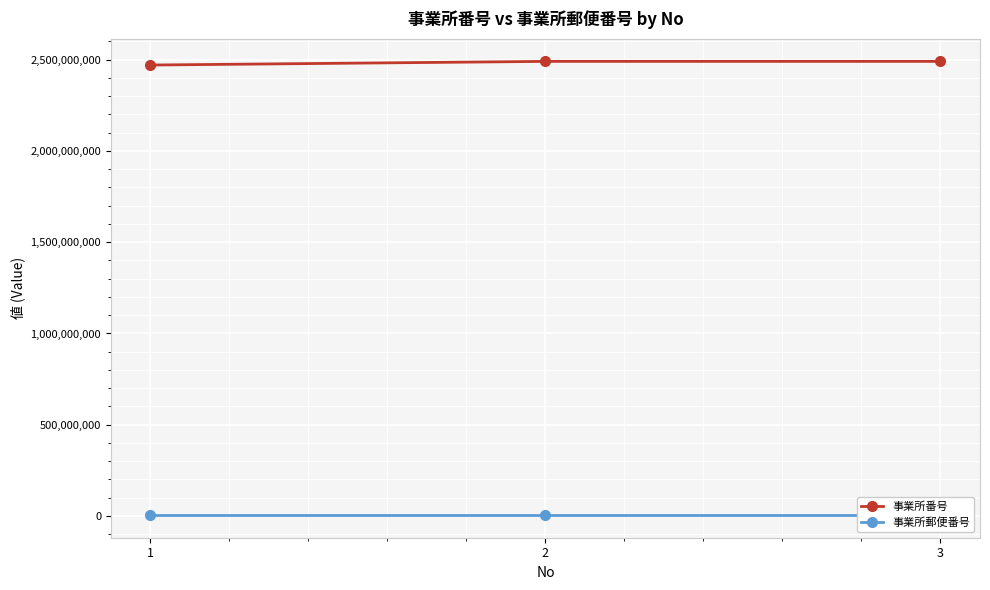

What are all the series names shown in the legend?

事業所番号, 事業所郵便番号